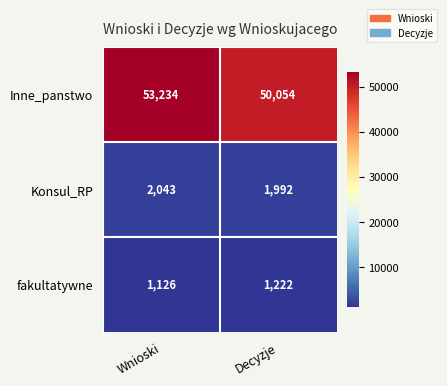

What is the difference between the maximum and minimum values in the fakultatywne series?

96